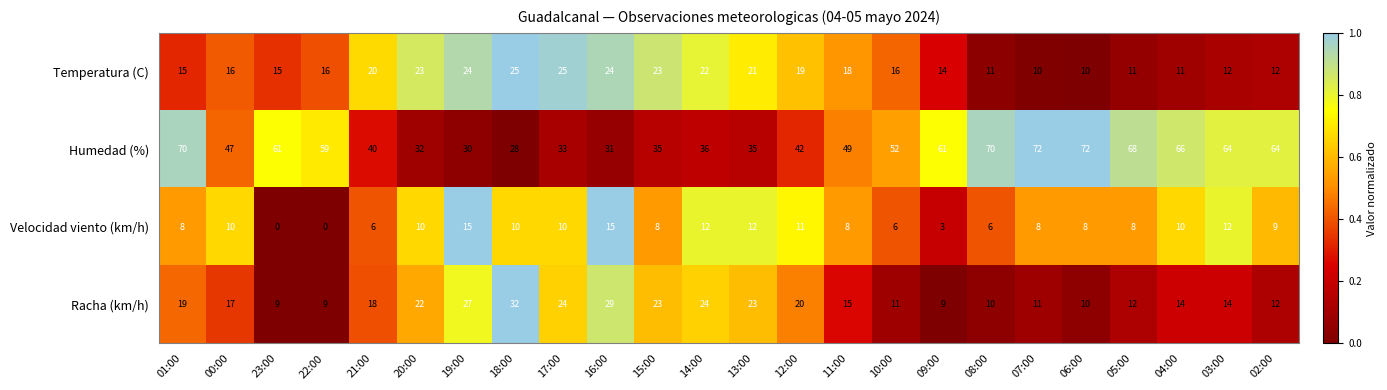

At how many categories does at least one series exceed 25?

24